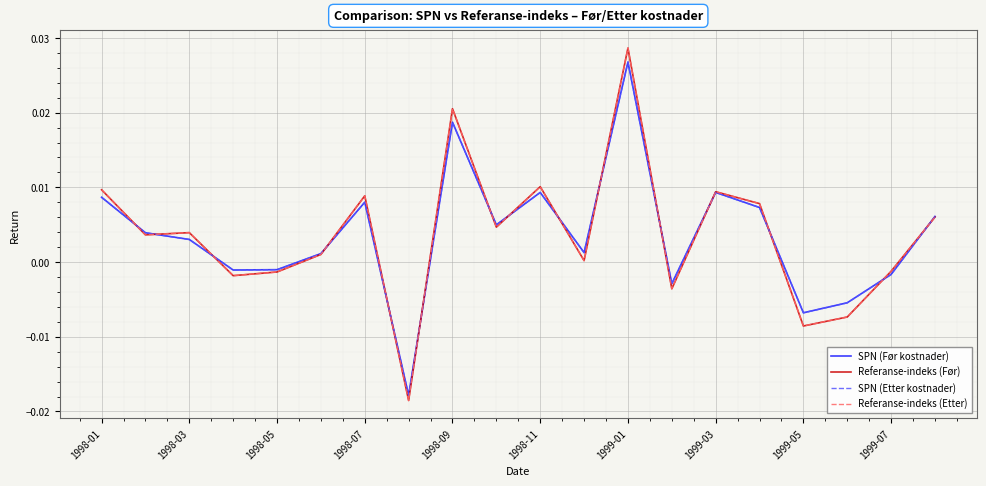

After their last crossing, which series has the higher values: SPN (Etter kostnader) or Referanse-indeks (Før)?

SPN (Etter kostnader)